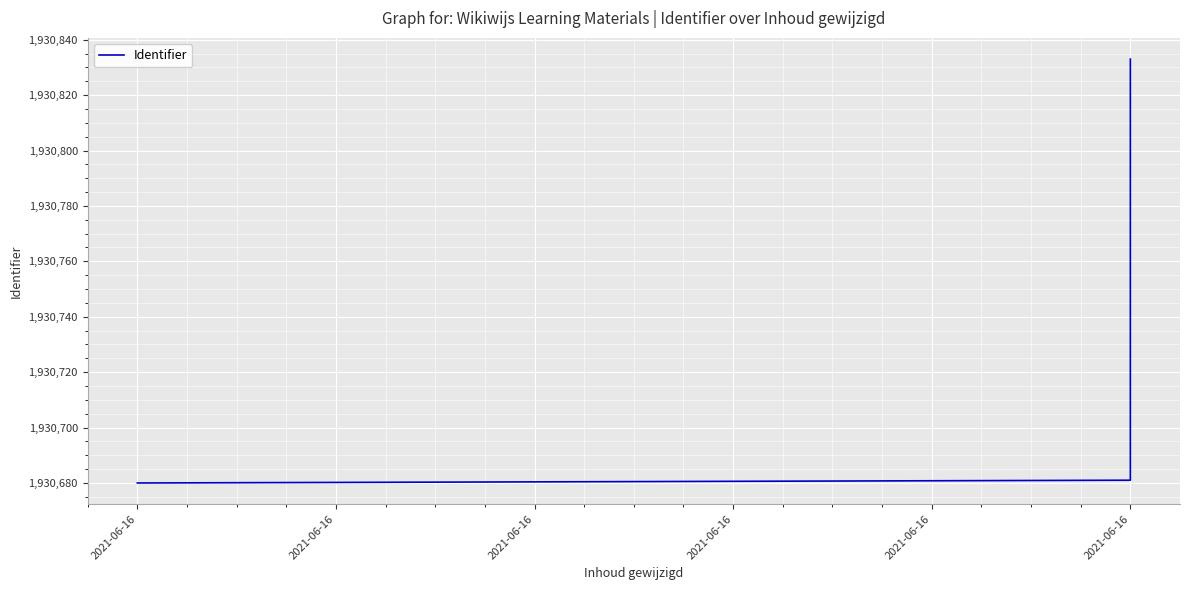

Is it true that the value at 2021-06-16 is 1930827?

True